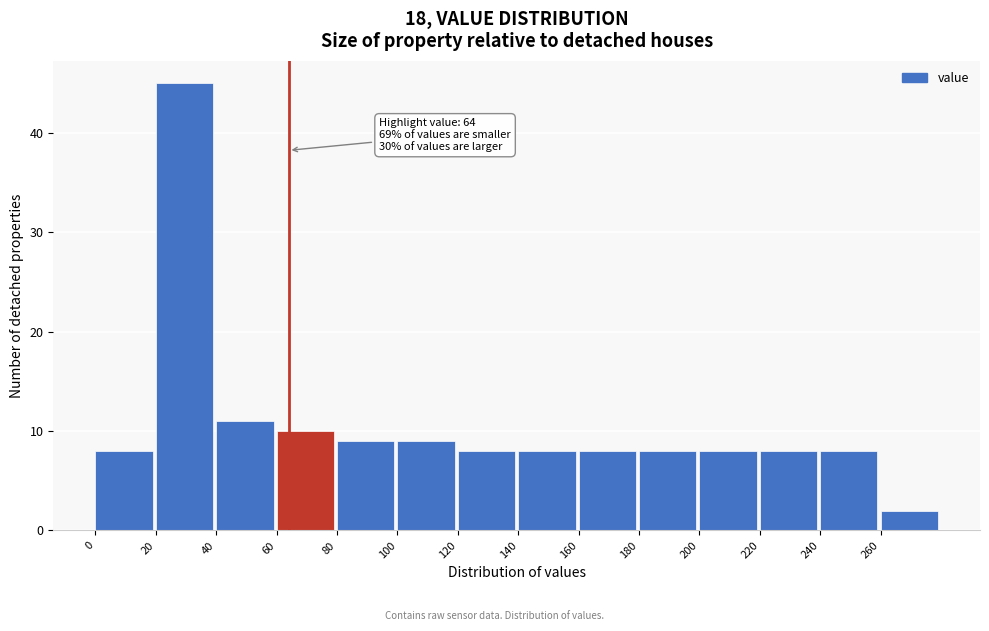

Which range on the x-axis has the tallest bar?

20 to 40